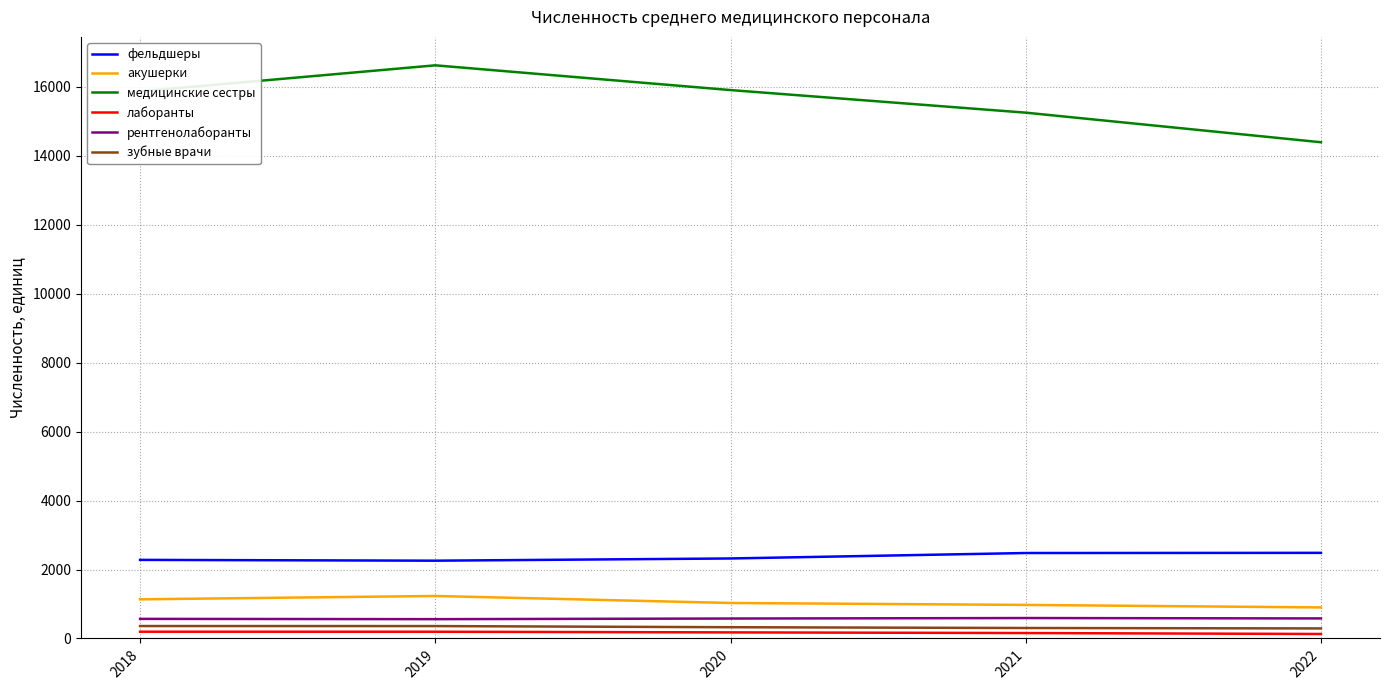

At which category does the chart reach its peak across all series?

2019